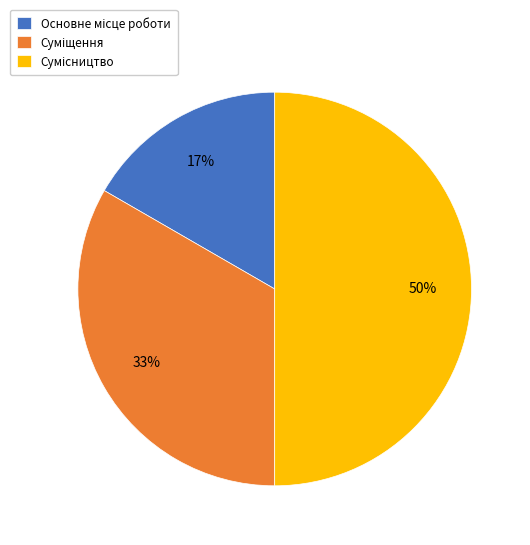

To the nearest percent, what is the average slice percentage?

33%